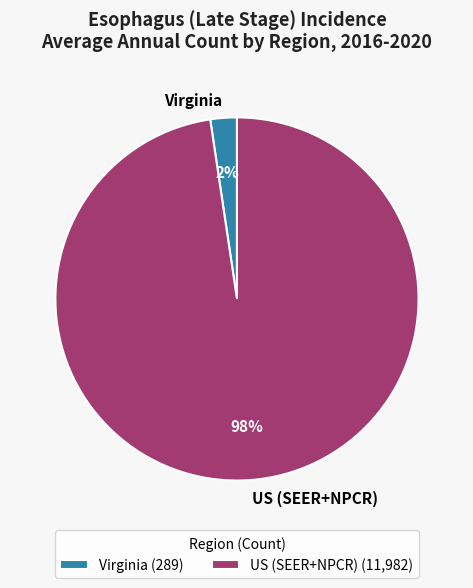

How many slices are in this pie chart?

2